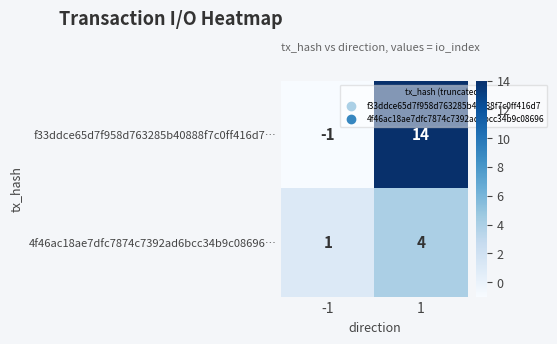

Which series has the largest range (max minus min)?

f33ddce65d7f958d763285b40888f7c0ff416d7…